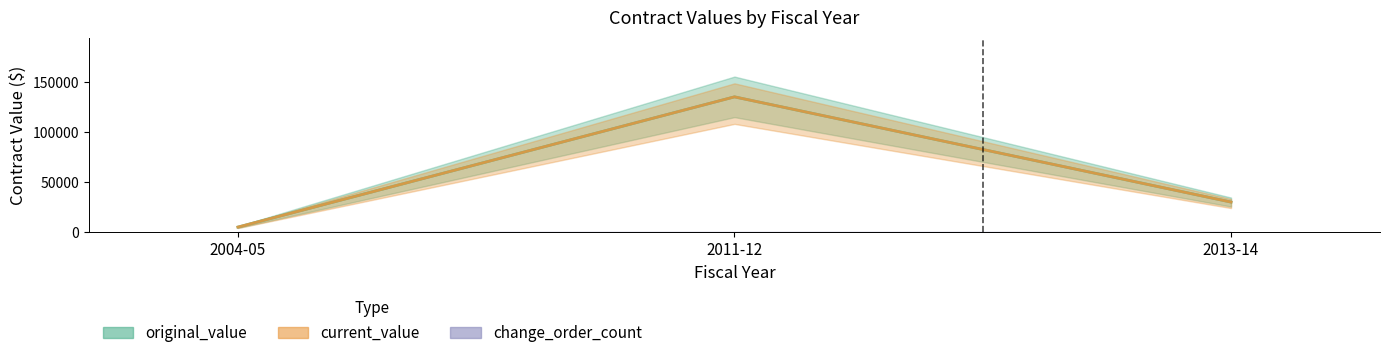

Count the number of data series in this chart.

3